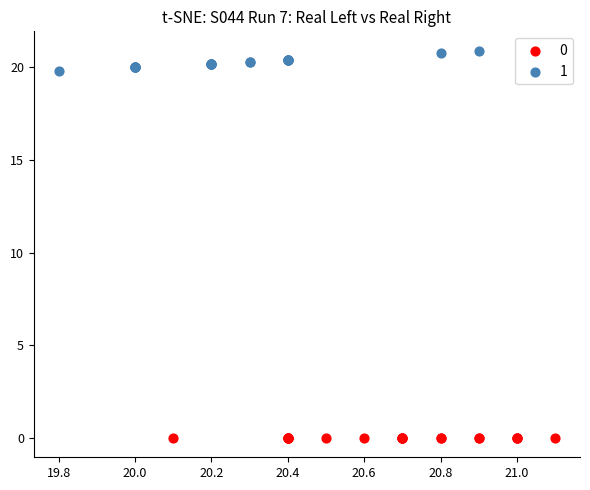

What are all the series names shown in the legend?

0, 1